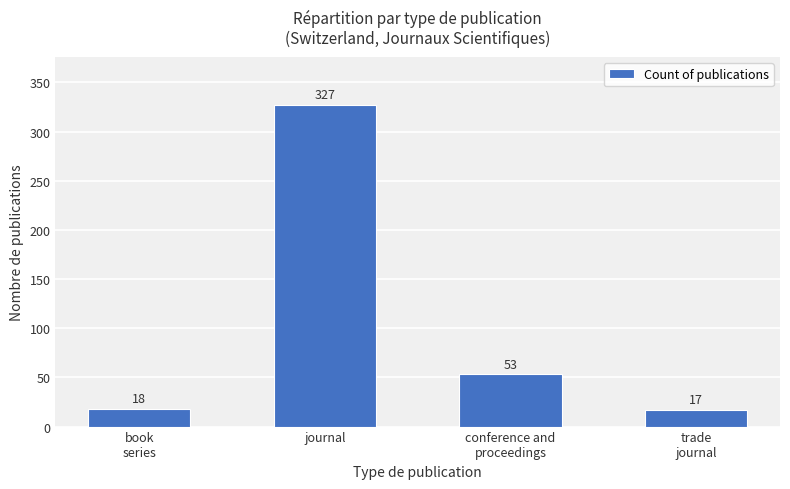

At which label does the data first exceed 53?

journal